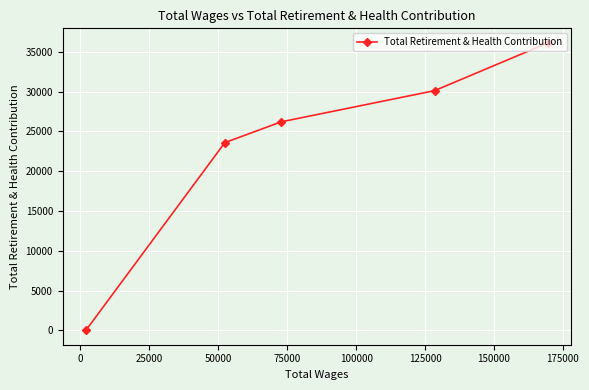

What is the sum of all values?

116001